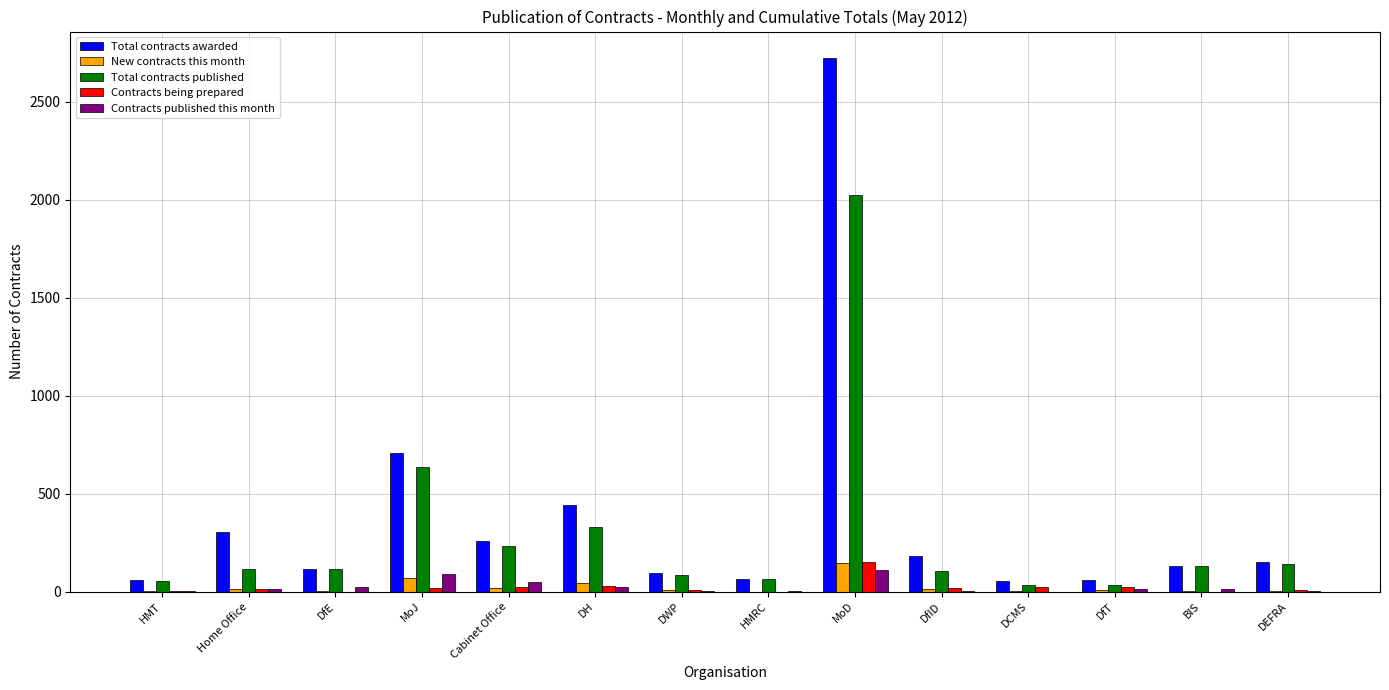

Which category has the highest value in the Total contracts published series?

MoD